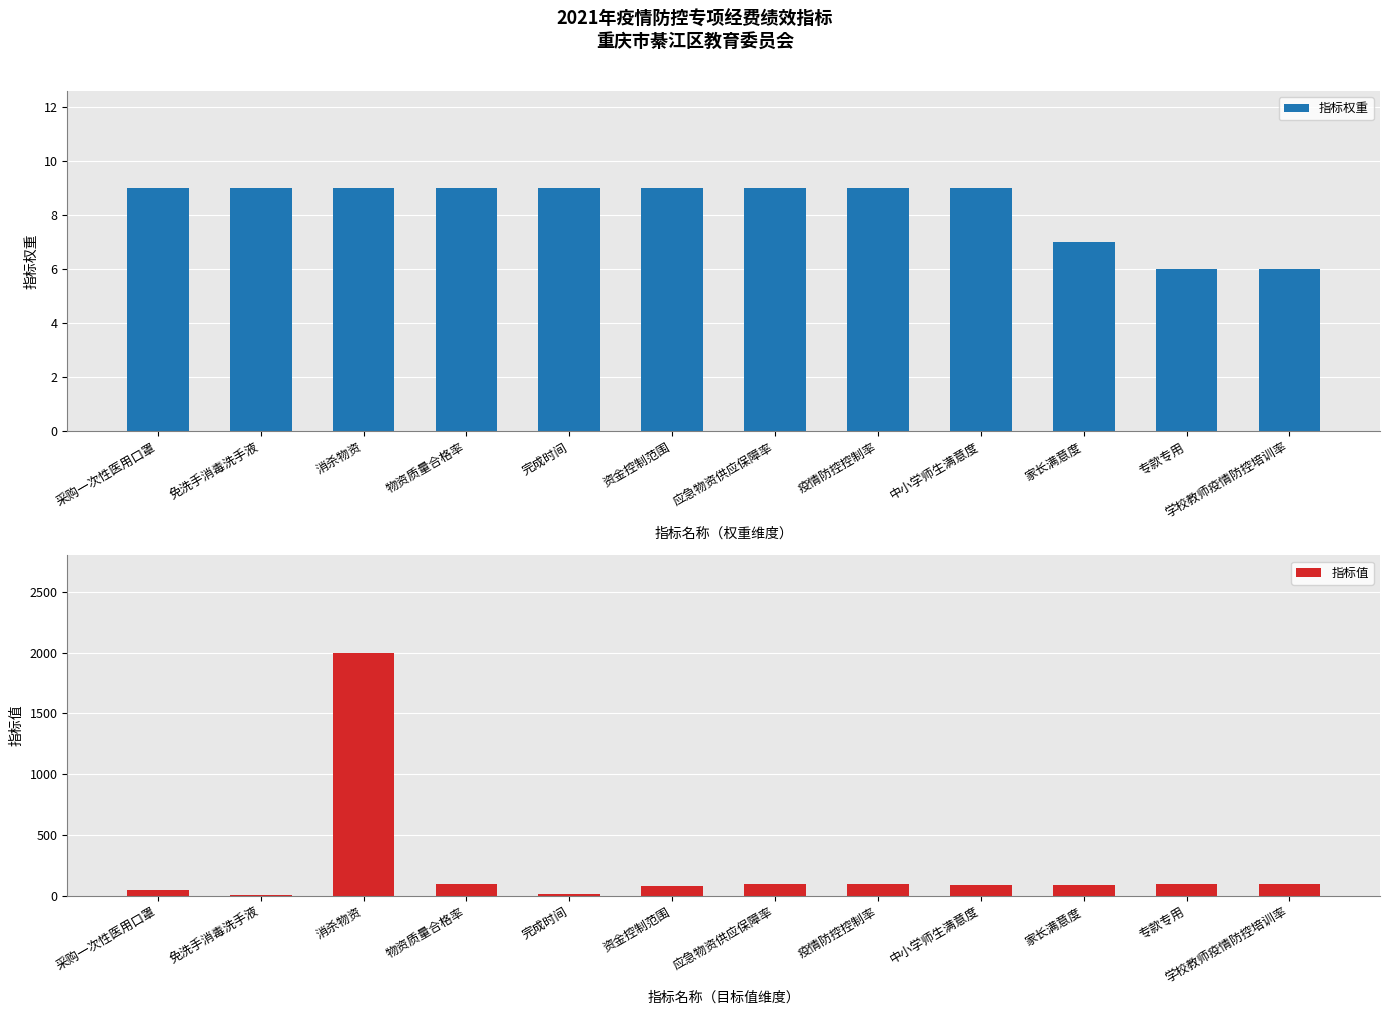

What is the average value of the 指标权重 series?

8